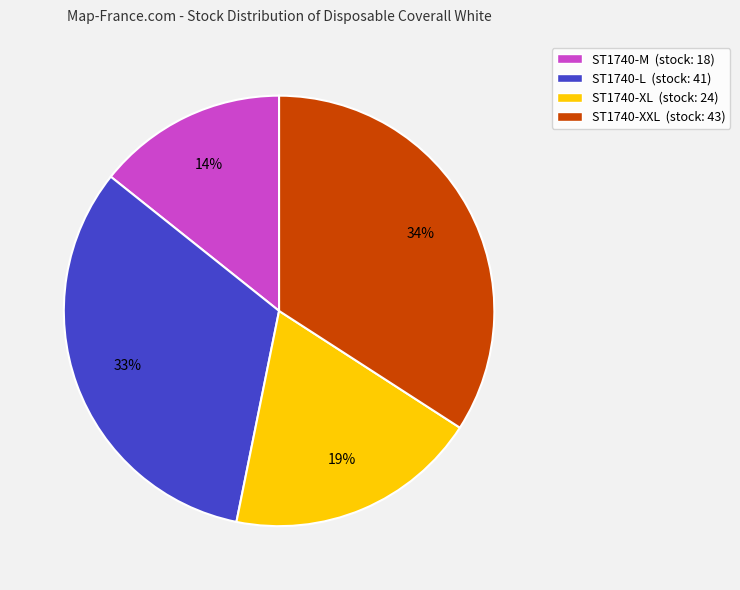

Rank the categories by value from highest to lowest.

ST1740-XXL, ST1740-L, ST1740-XL, ST1740-M